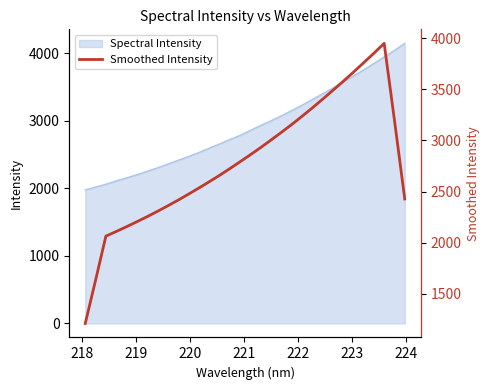

How many categories are shown in the chart?

32